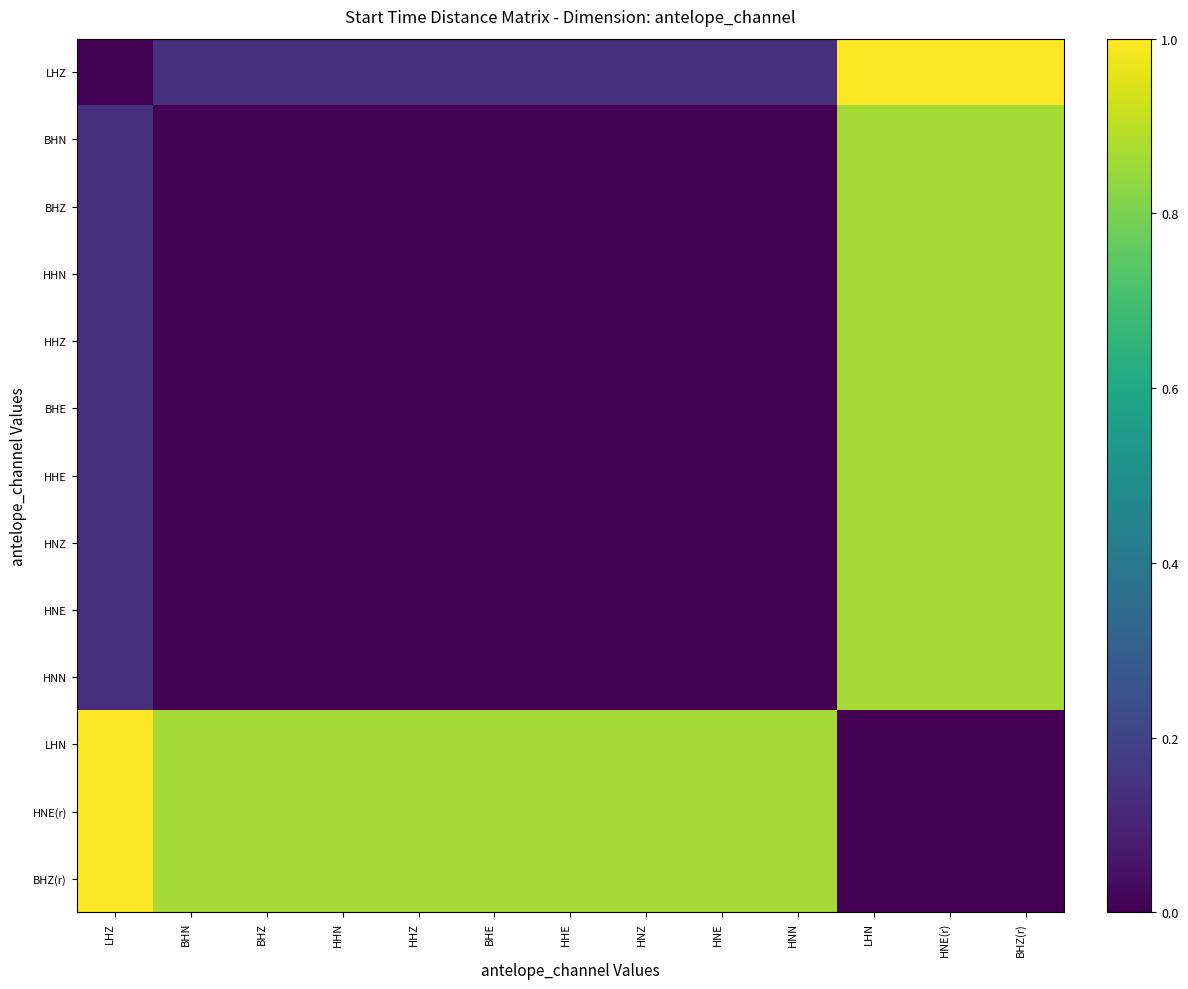

What is the spread (max minus min) of values at HNE?

0.9